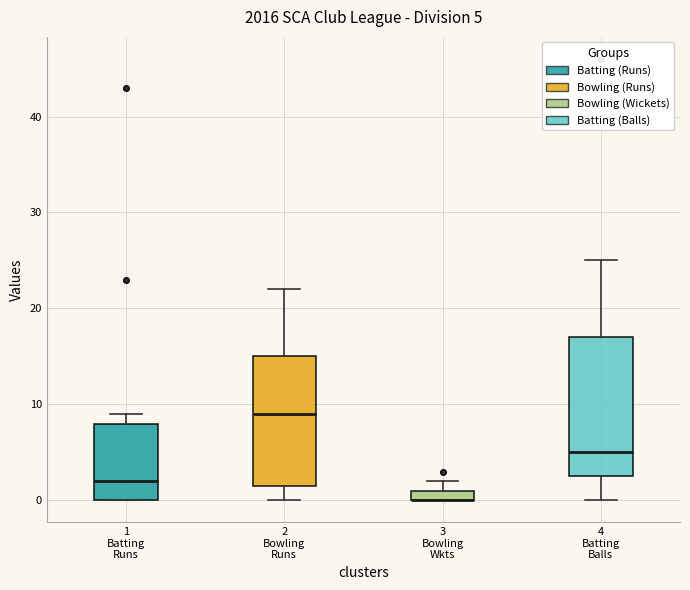

Comparing the boxes themselves (not the whiskers), which one is the tallest?

4 Batting Balls